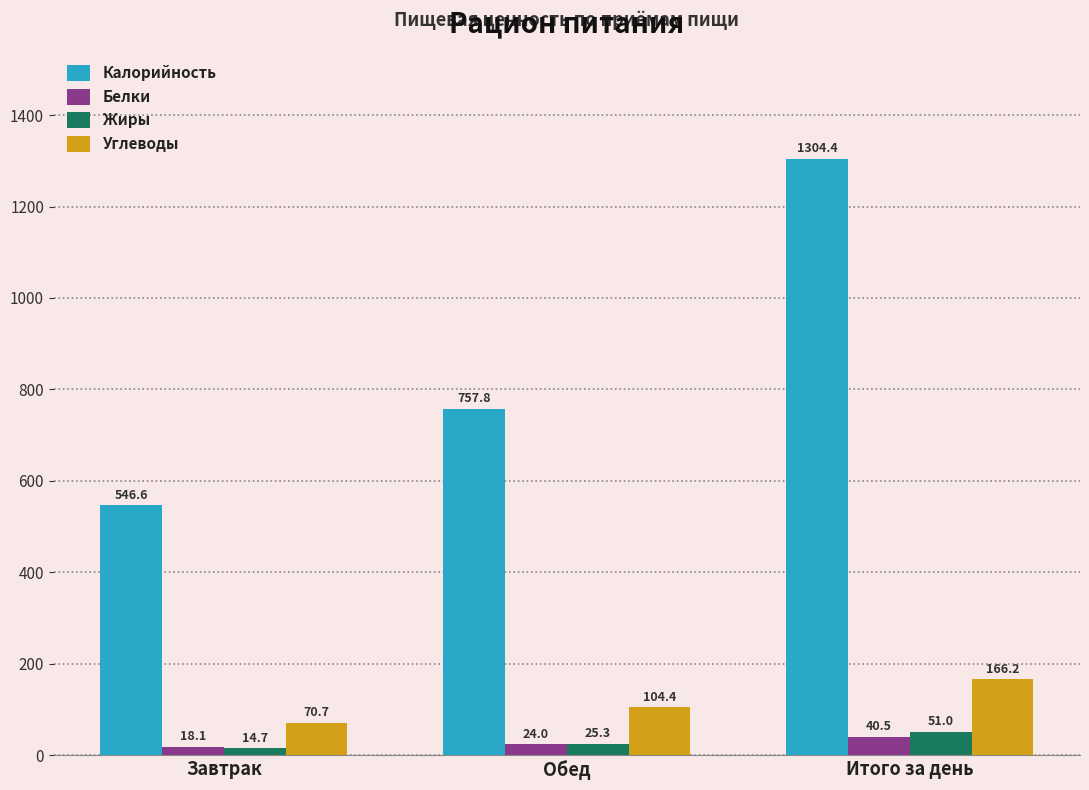

What is the total value across all series at Завтрак?

650.1